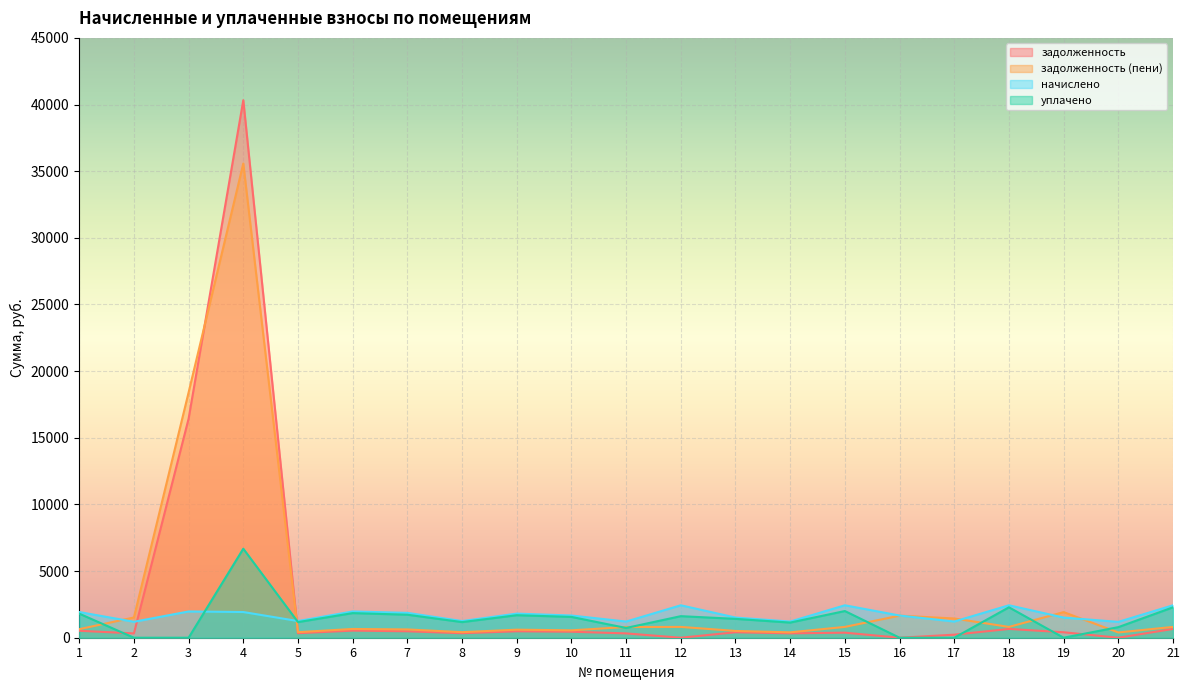

Is the value of начислено at 13 greater than the value of задолженность (пени) at 5?

Yes